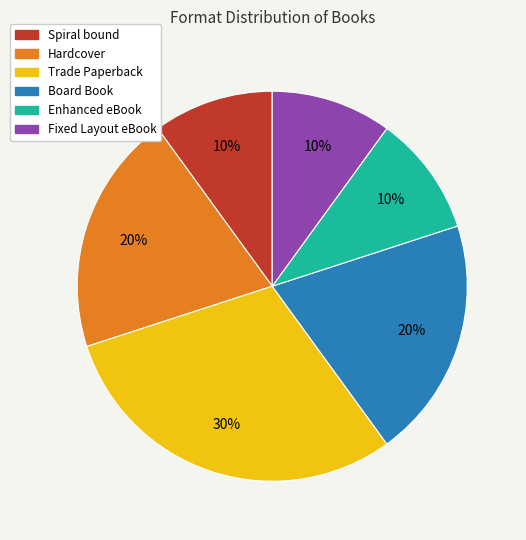

To the nearest percent, what is the average slice percentage?

17%